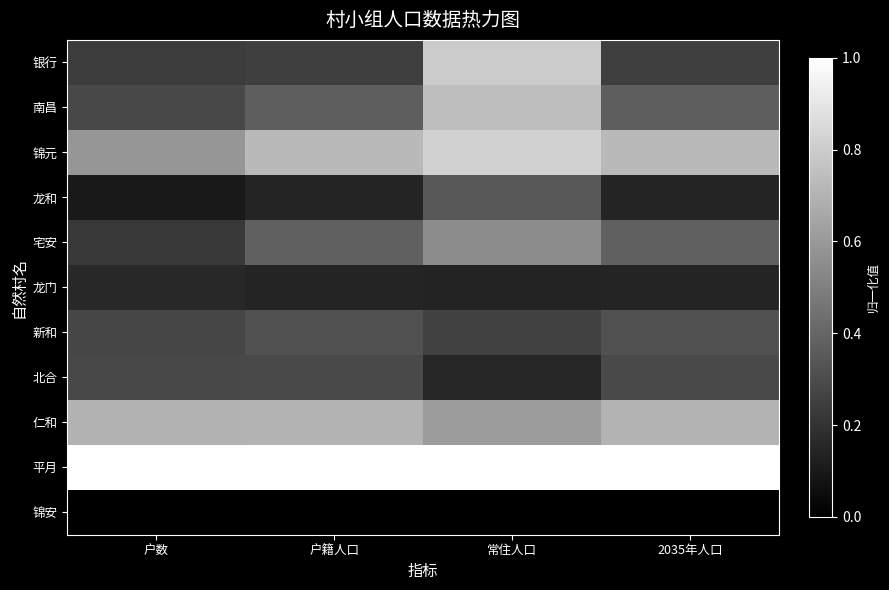

Reading left to right, list all the values displayed in this chart.

银行: 户数=0.2	户籍人口=0.2	常住人口=0.8	2035年人口=0.2
南昌: 户数=0.3	户籍人口=0.4	常住人口=0.7	2035年人口=0.4
锦元: 户数=0.6	户籍人口=0.7	常住人口=0.8	2035年人口=0.7
龙和: 户数=0.1	户籍人口=0.1	常住人口=0.3	2035年人口=0.1
宅安: 户数=0.2	户籍人口=0.4	常住人口=0.6	2035年人口=0.4
龙门: 户数=0.2	户籍人口=0.1	常住人口=0.1	2035年人口=0.1
新和: 户数=0.3	户籍人口=0.3	常住人口=0.3	2035年人口=0.3
北合: 户数=0.3	户籍人口=0.3	常住人口=0.1	2035年人口=0.3
仁和: 户数=0.7	户籍人口=0.7	常住人口=0.6	2035年人口=0.7
平月: 户数=1.0	户籍人口=1.0	常住人口=1.0	2035年人口=1.0
锦安: 户数=0.0	户籍人口=0.0	常住人口=0.0	2035年人口=0.0